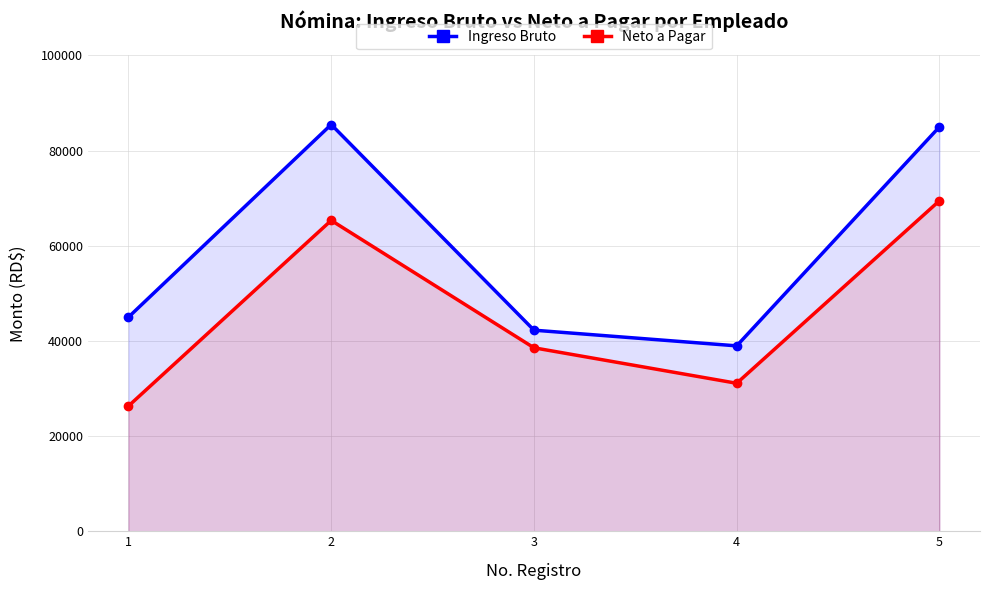

At which category is the sum across all series the highest?

5